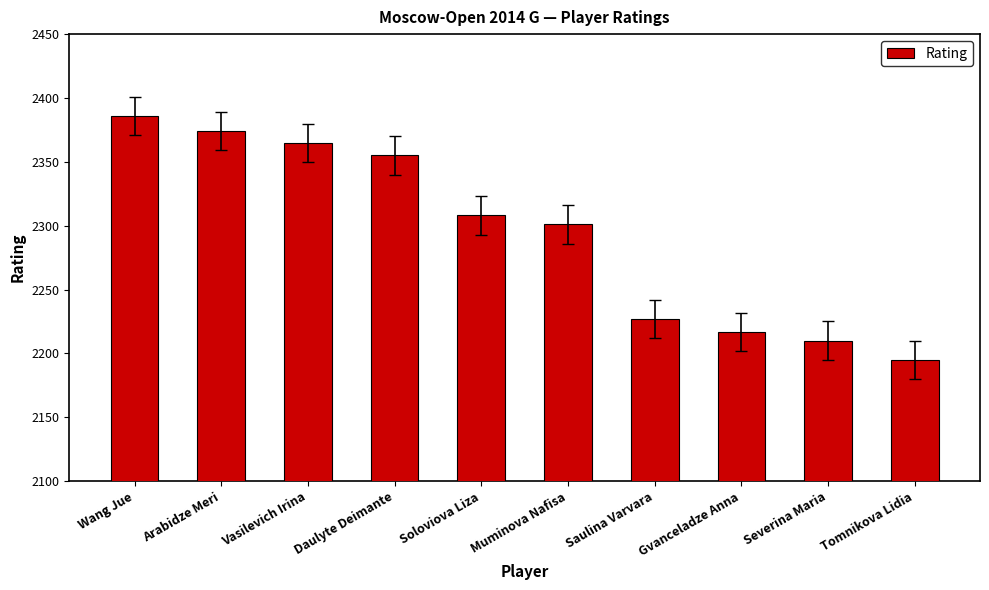

What value does the data have at Soloviova Liza, to the nearest 50?

2300